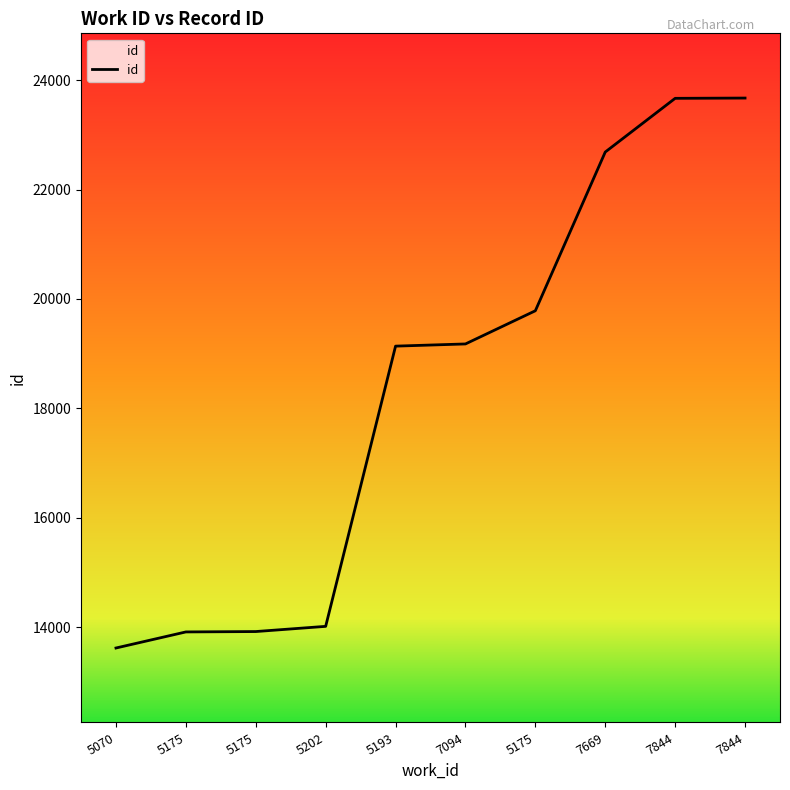

What is the maximum value shown in the chart?

23675